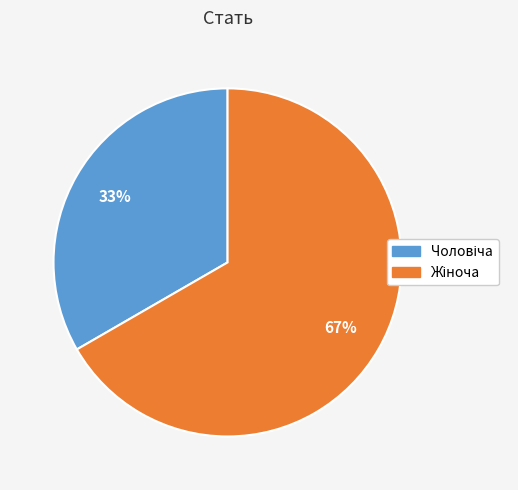

To the nearest percent, what is the average slice percentage?

50%